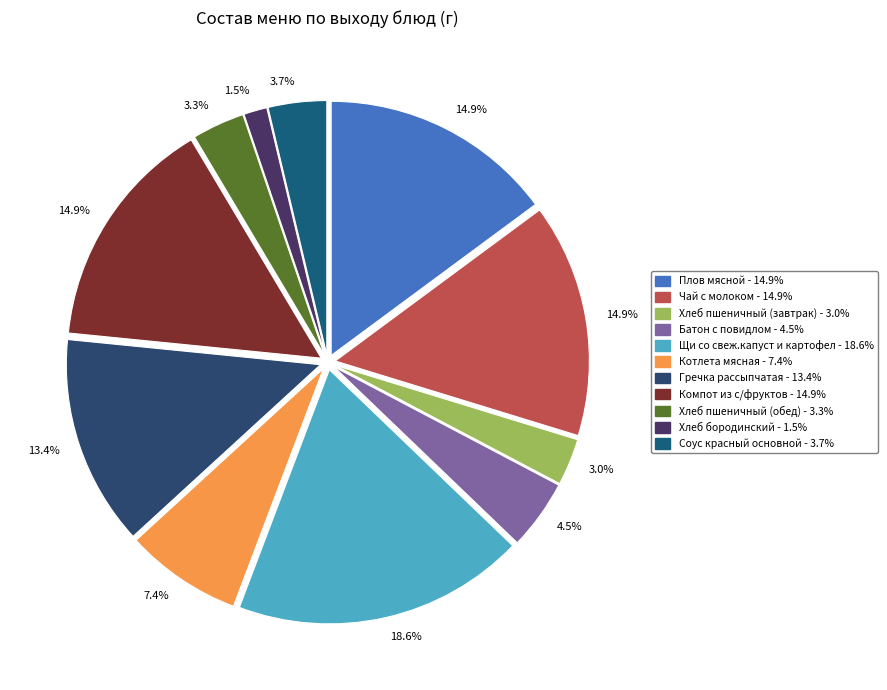

Count the number of slices in the pie.

11